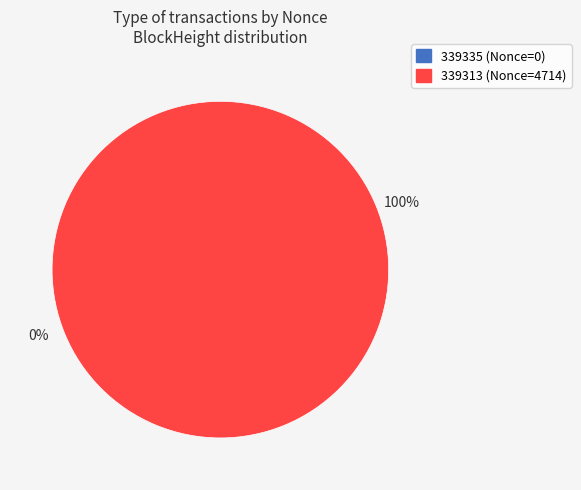

The 339335 slice represents 0% of the pie. True or false?

True